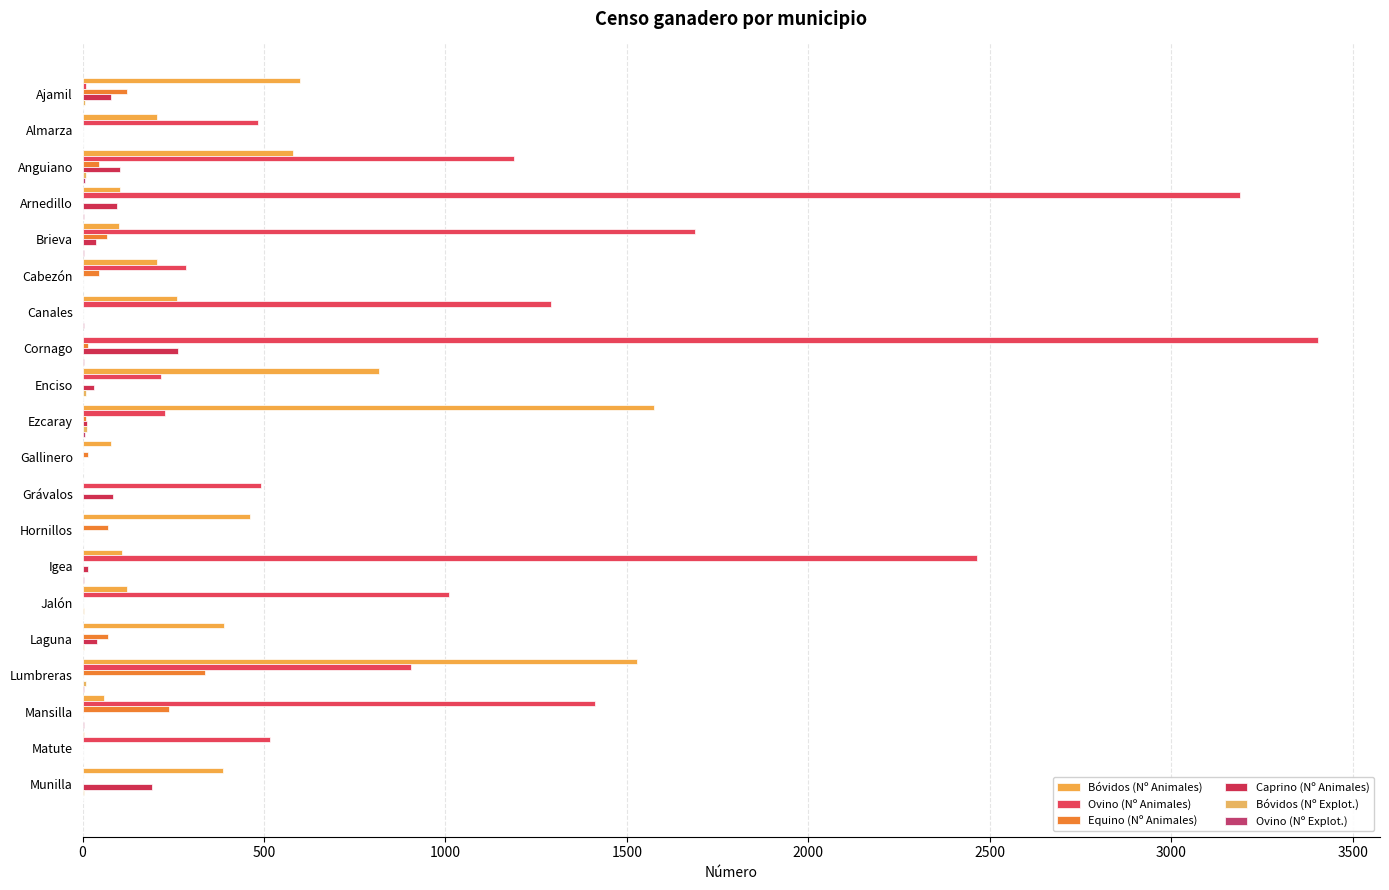

At which category is the sum across all series the highest?

Cornago